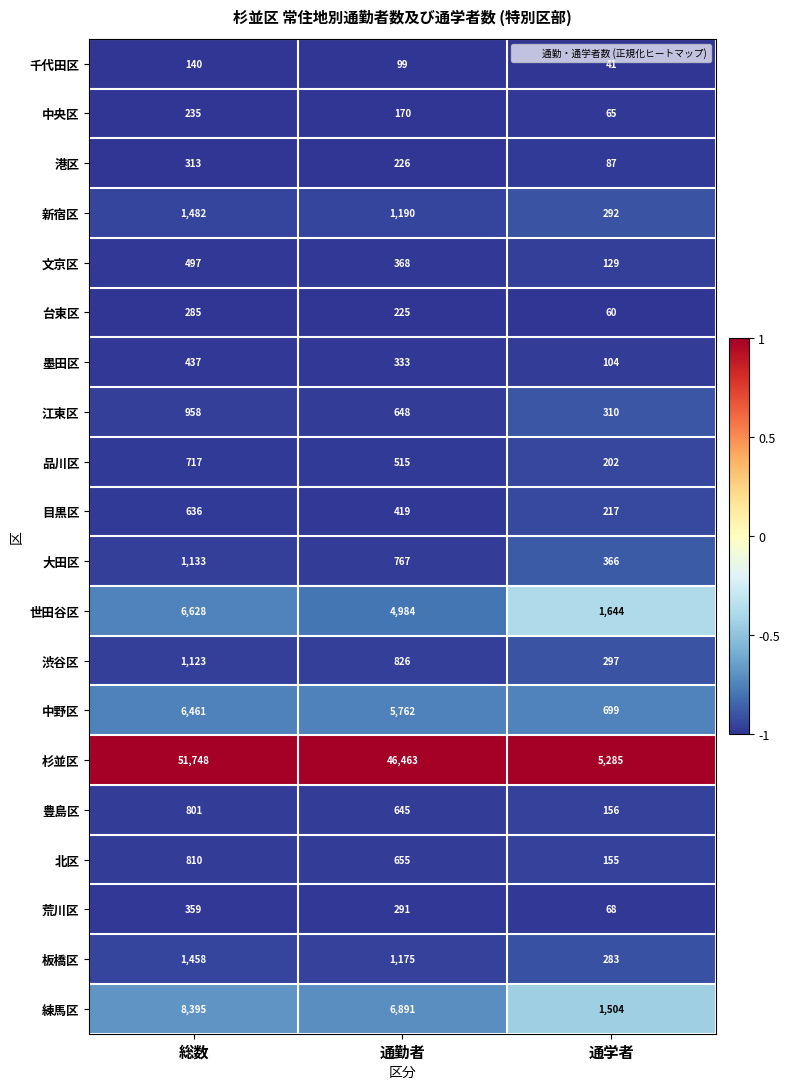

What is the sum of the 中央区 values at 通勤者 and 通学者?

235